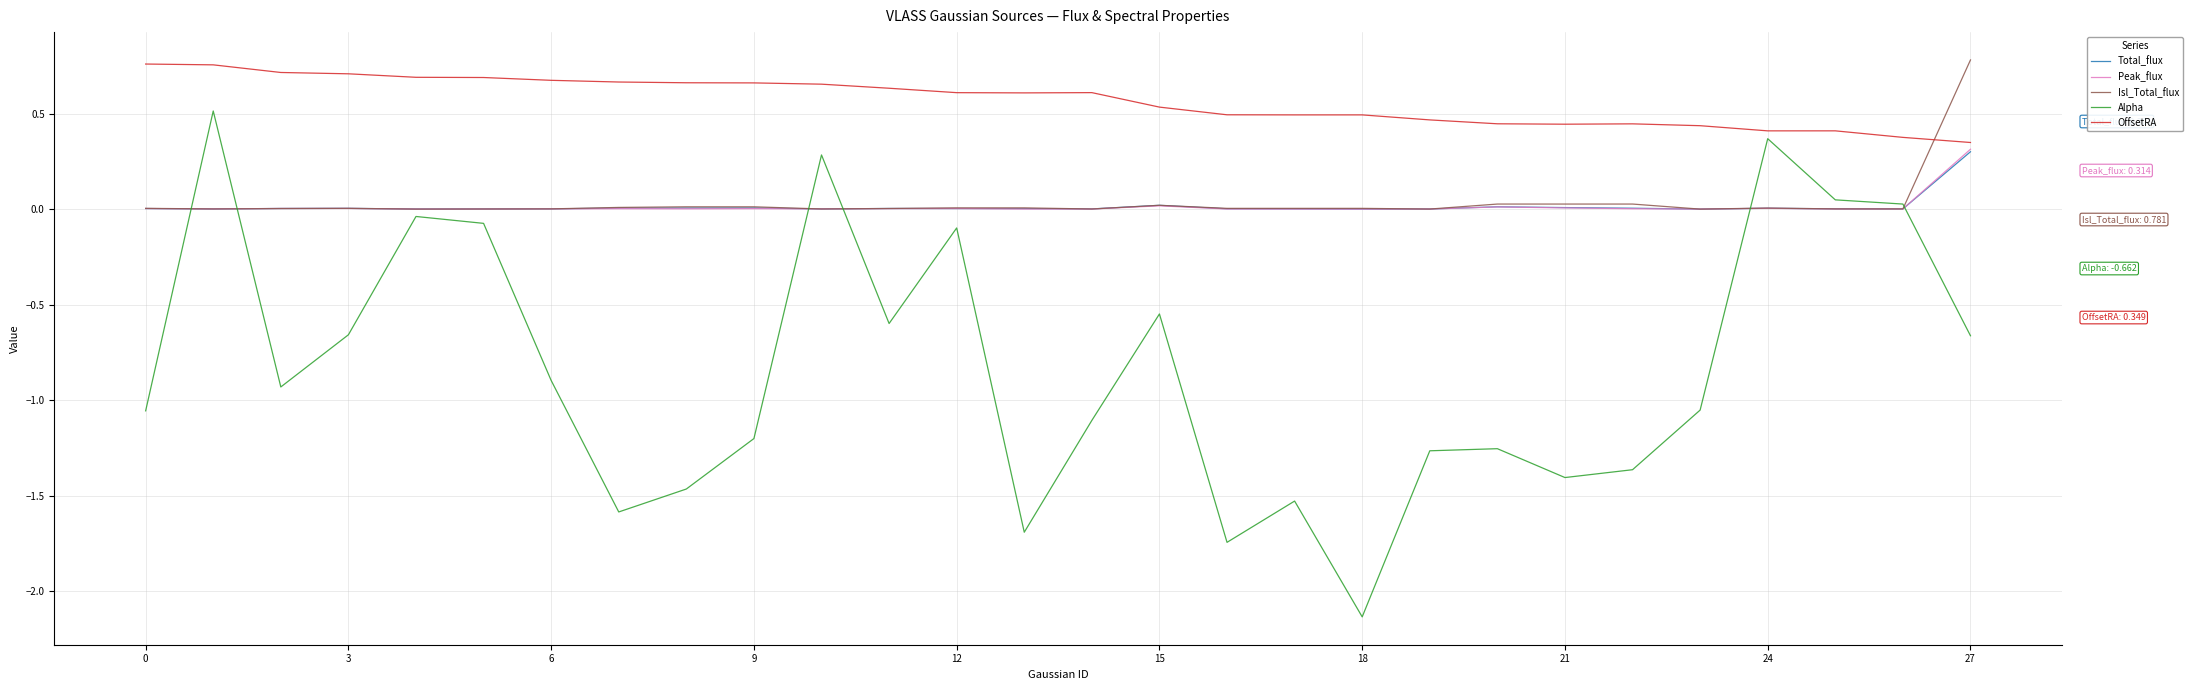

Which series has the largest total across all categories?

OffsetRA